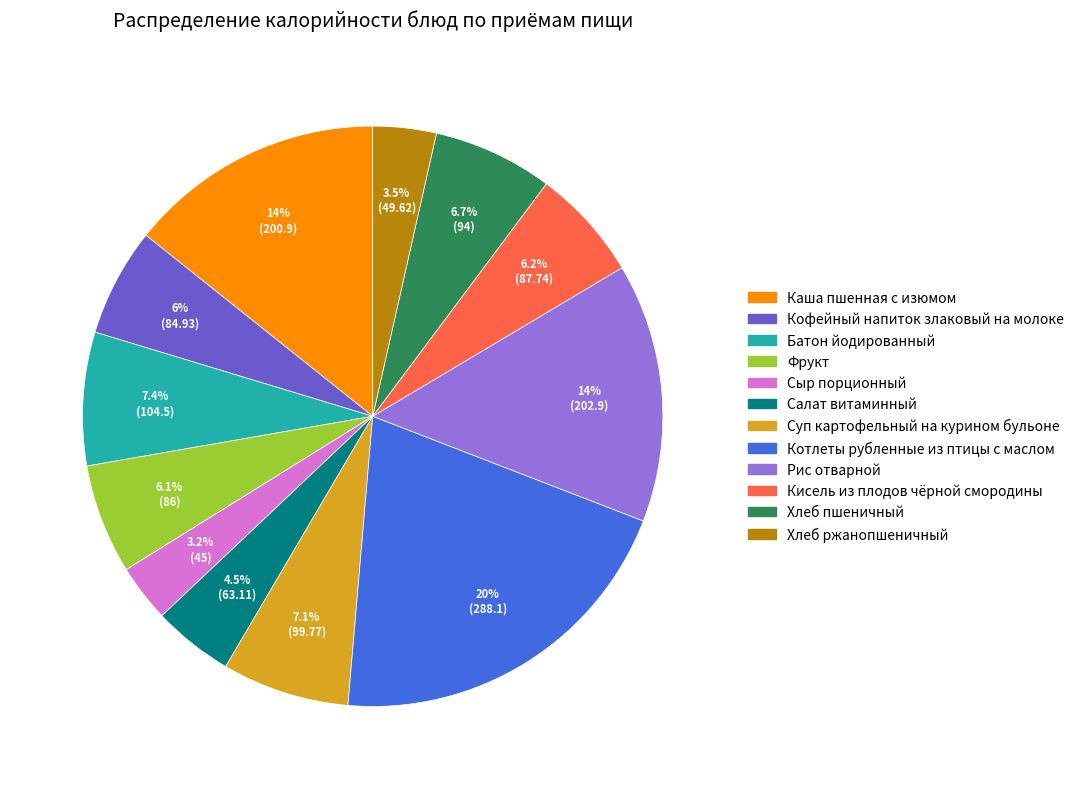

What percentage do Салат витаминный and Кисель из плодов чёрной смородины together represent?

10.7%